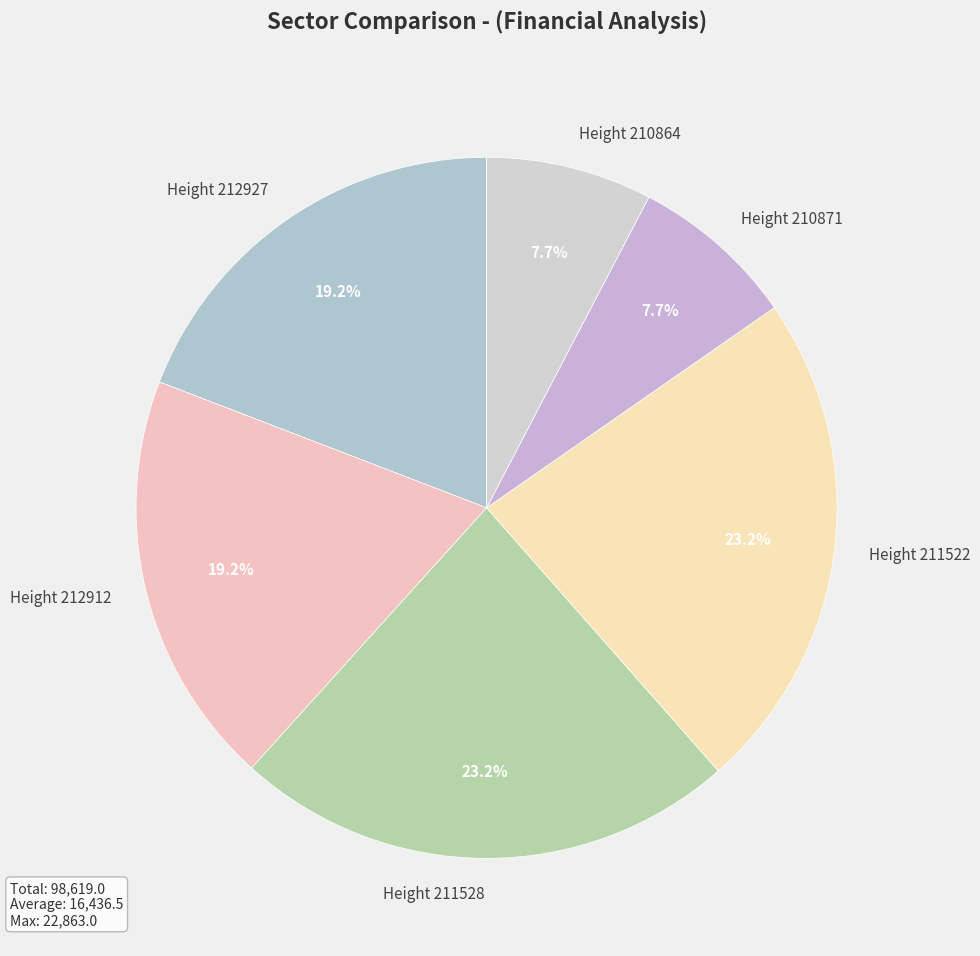

Which slice is the largest?

Height 211522